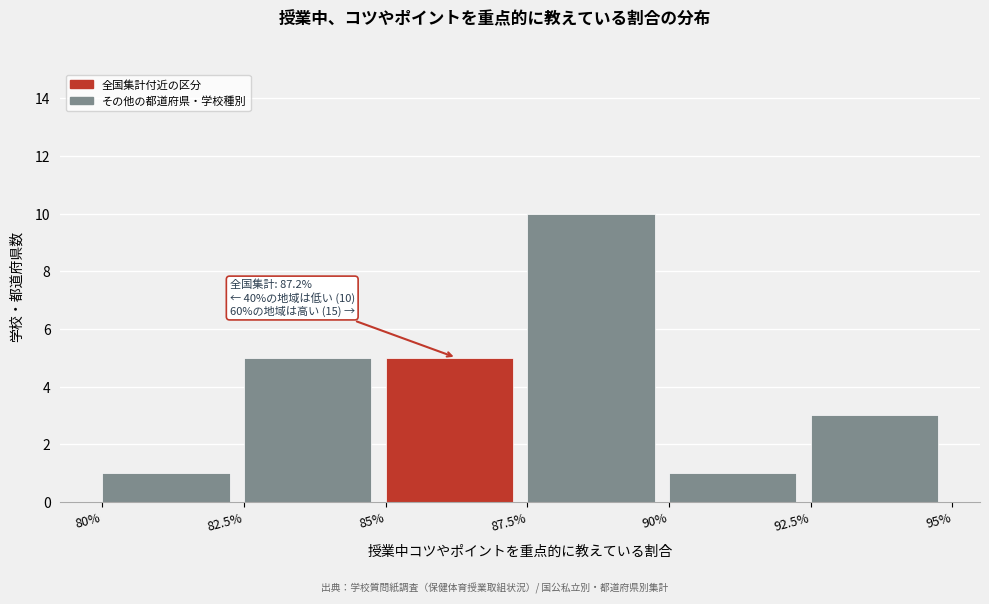

Reading left to right, transcribe all the data shown in this chart.

80%=1	82.5%=5	85%=5	87.5%=10	90%=1	92.5%=3